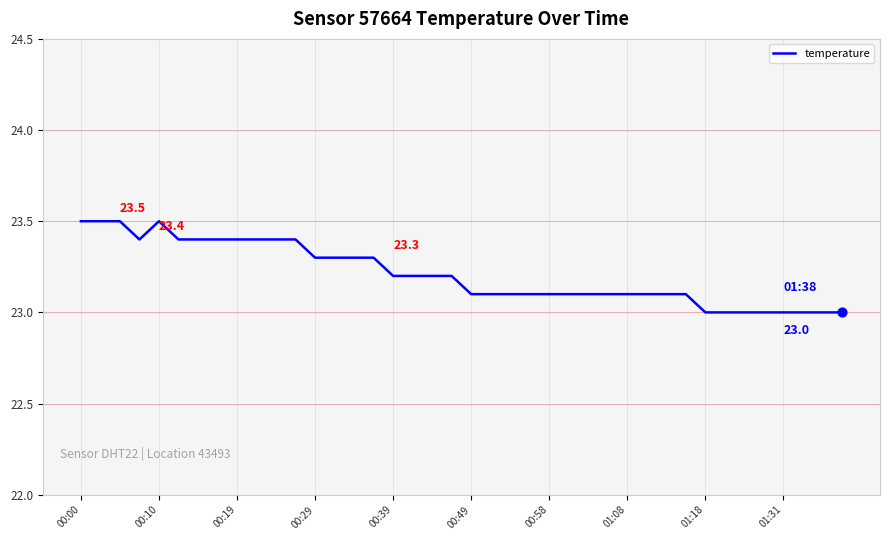

What is the difference between the maximum and minimum values?

0.5